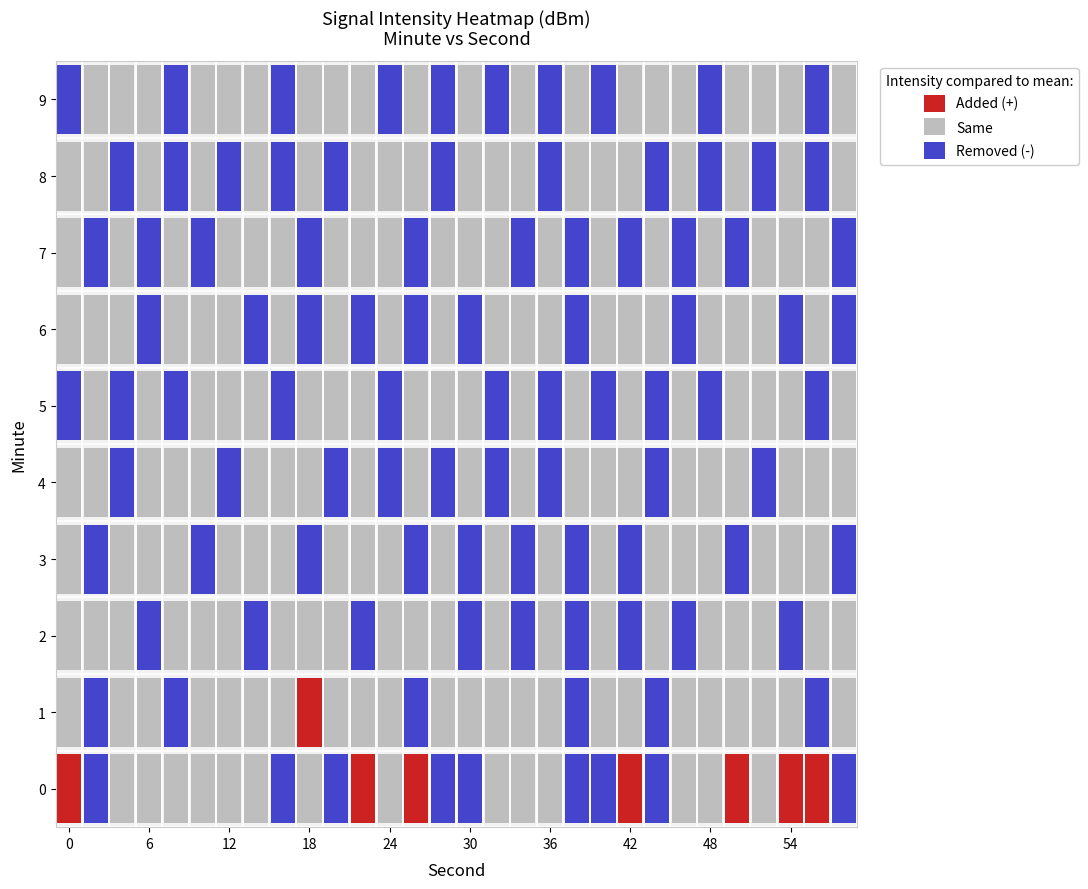

At how many categories does at least one series exceed -125?

3